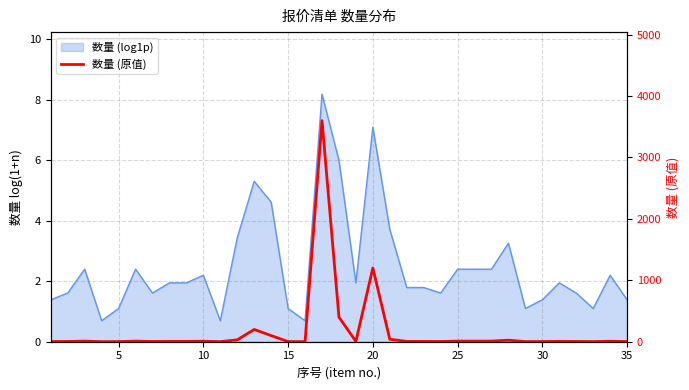

Reading right to left, transcribe all the data shown in this chart.

3	8	2	4	6	3	2	25	10	10	10	4	5	5	40	1200	6	400	3600	1	2	100	200	30	1	8	6	6	4	10	2	1	10	4	3